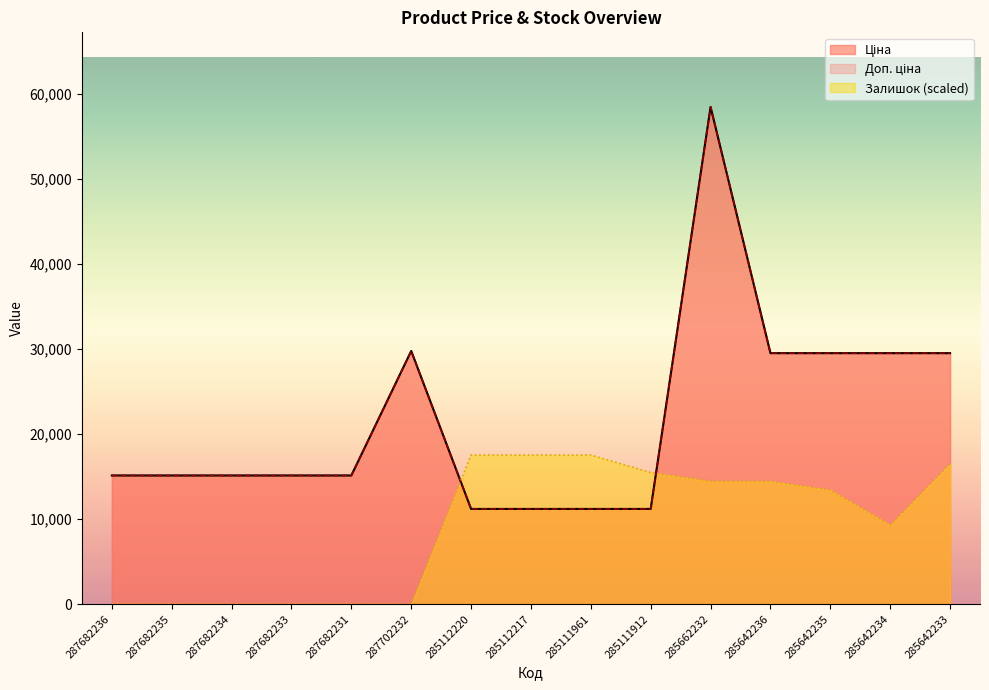

What is the minimum value for Ціна?

11188.2